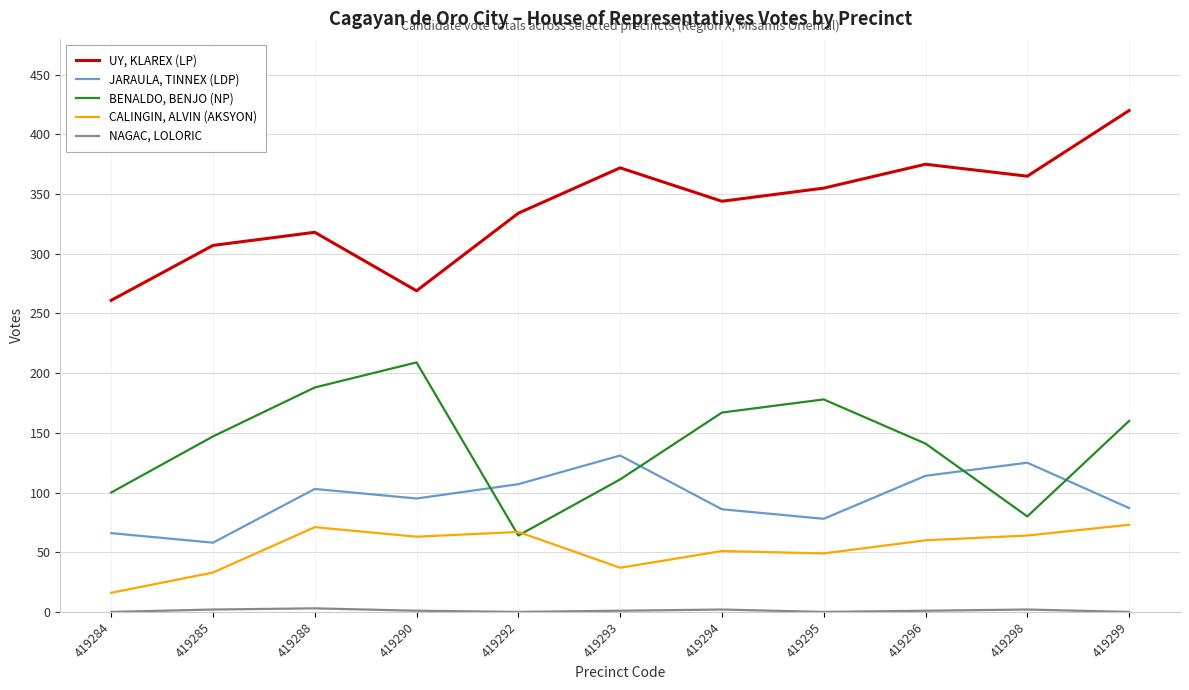

True or false: UY, KLAREX (LP) and CALINGIN, ALVIN (AKSYON) cross at least once.

False